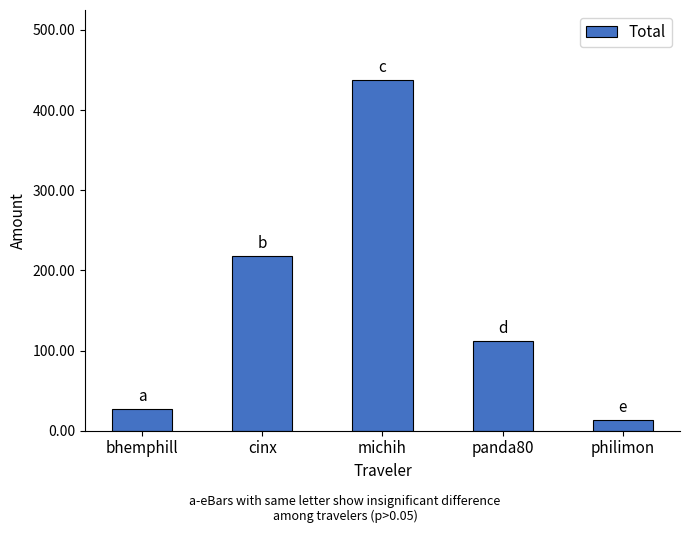

What position from the left is panda80?

4